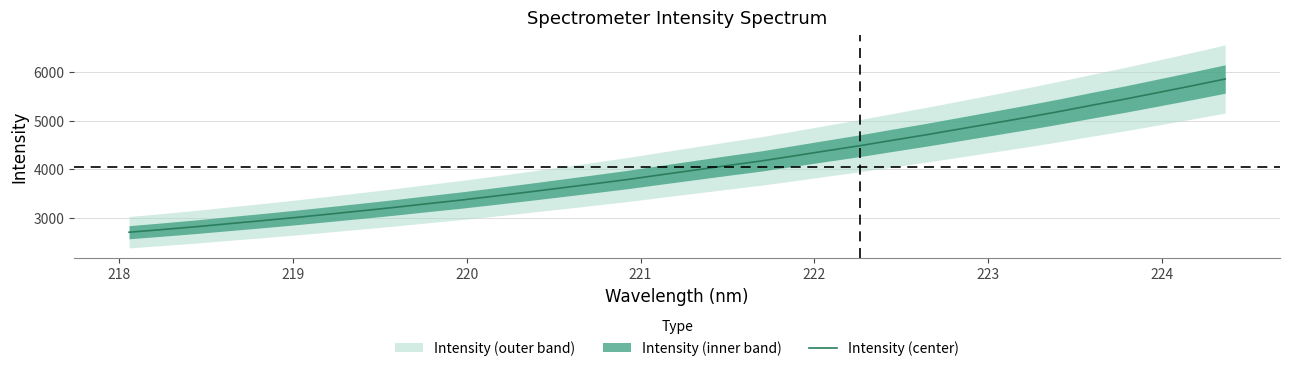

Reading left to right, list all the values displayed in this chart.

2700.8	2756.2	2813.8	2877.0	2939.4	3004.2	3073.1	3142.9	3214.5	3290.9	3364.9	3445.9	3528.7	3614.1	3700.5	3788.3	3885.5	3980.0	4075.6	4167.8	4273.9	4381.2	4486.3	4599.5	4711.5	4829.3	4947.2	5066.5	5190.4	5321.1	5448.5	5583.8	5719.4	5860.3